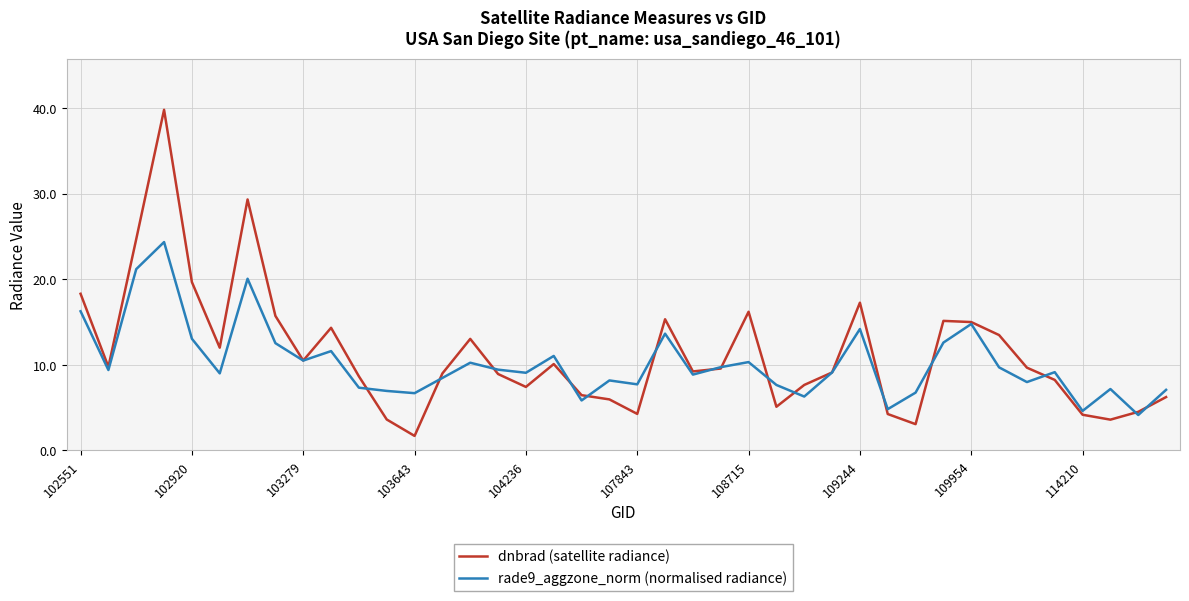

List the series in order of their peak value, lowest first.

rade9_aggzone_norm (normalised radiance), dnbrad (satellite radiance)